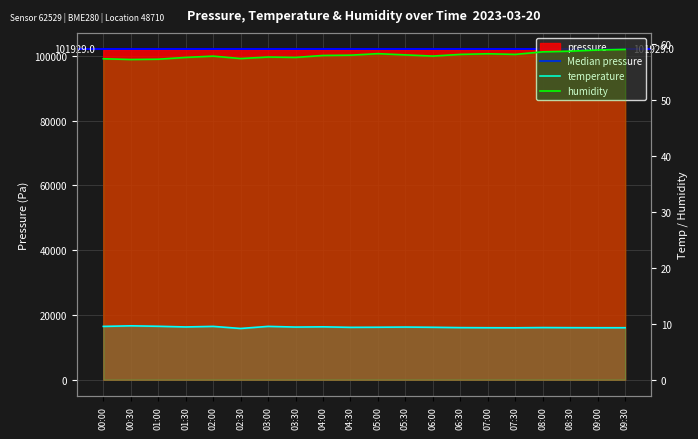

What is the label of the 4th point from the right?

08:00